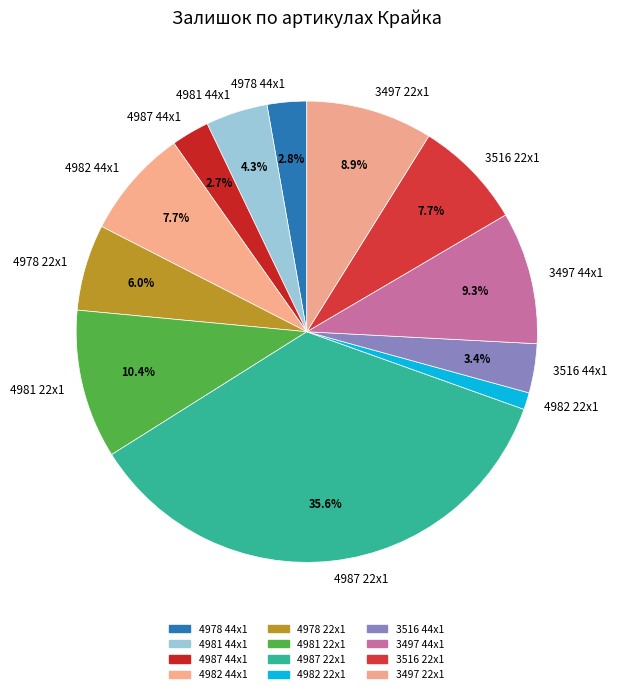

How many slices are in this pie chart?

12